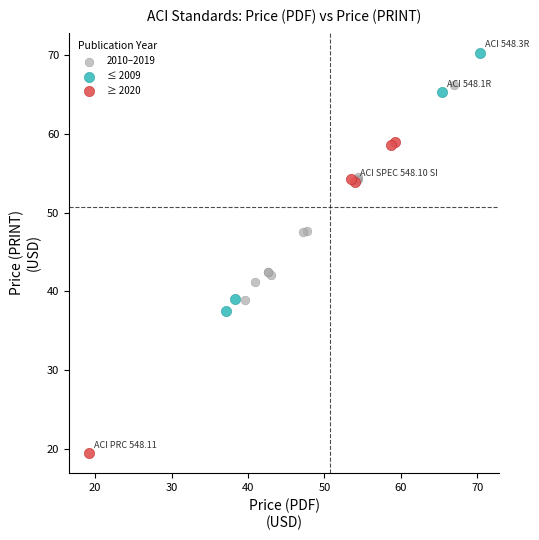

Which series contains the lowest Y value?

≥ 2020